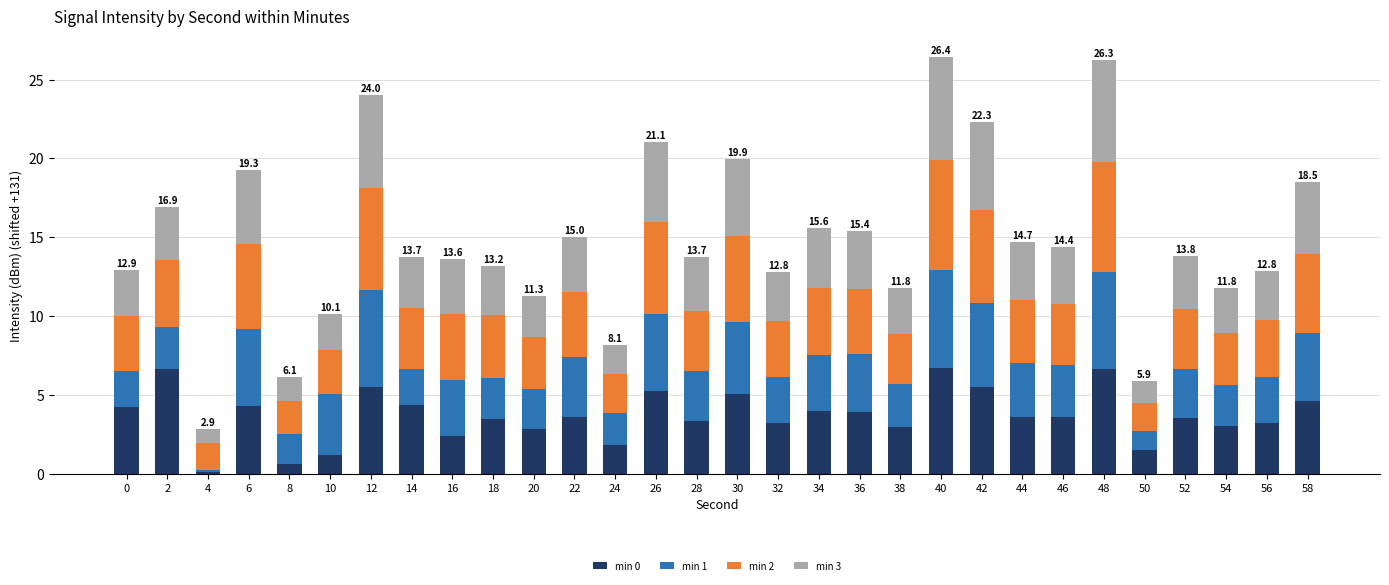

True or false: min 0 has a value of 5.5 at 42.

True